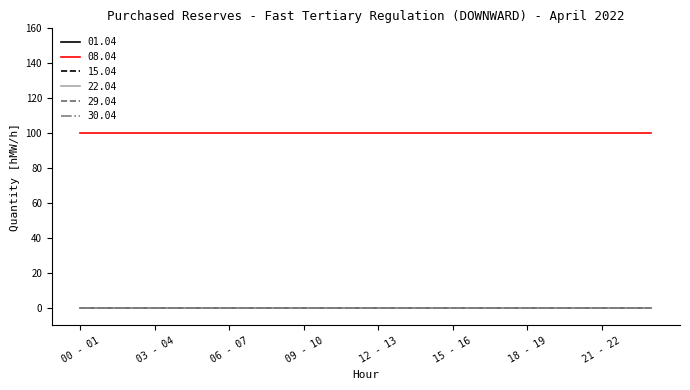

Does the chart display data point markers on the line(s)?

No